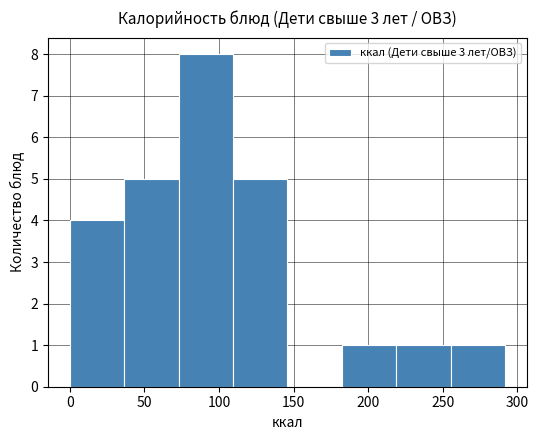

Reading left to right, list every bar in this chart as the range it spans on the x-axis followed by its height. Neither the bar edges nor the heights are printed on the chart, so give them approximately, as read against the axes.

0 to 35: 4
35 to 75: 5
75 to 110: 8
110 to 145: 5
145 to 180: 0
180 to 220: 1
220 to 255: 1
255 to 290: 1